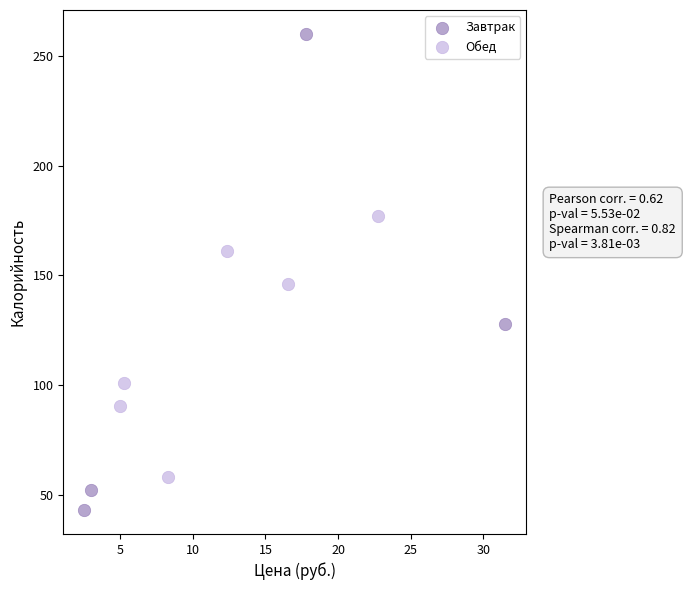

Which series reaches the maximum Y coordinate?

Завтрак